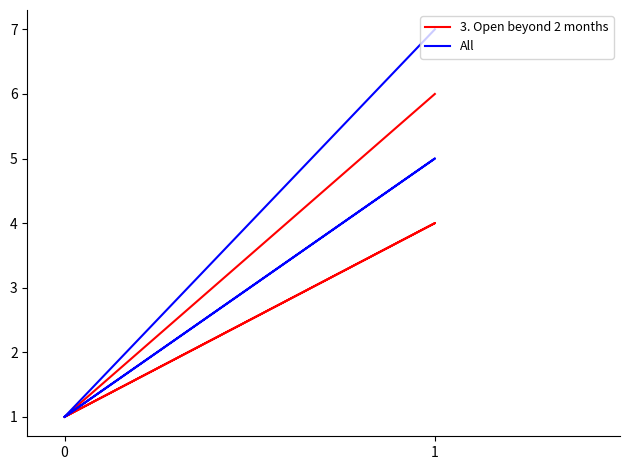

Reading left to right, transcribe all the data shown in this chart.

3. Open beyond 2 months: 1	4	1	6
All: 1	5	1	7